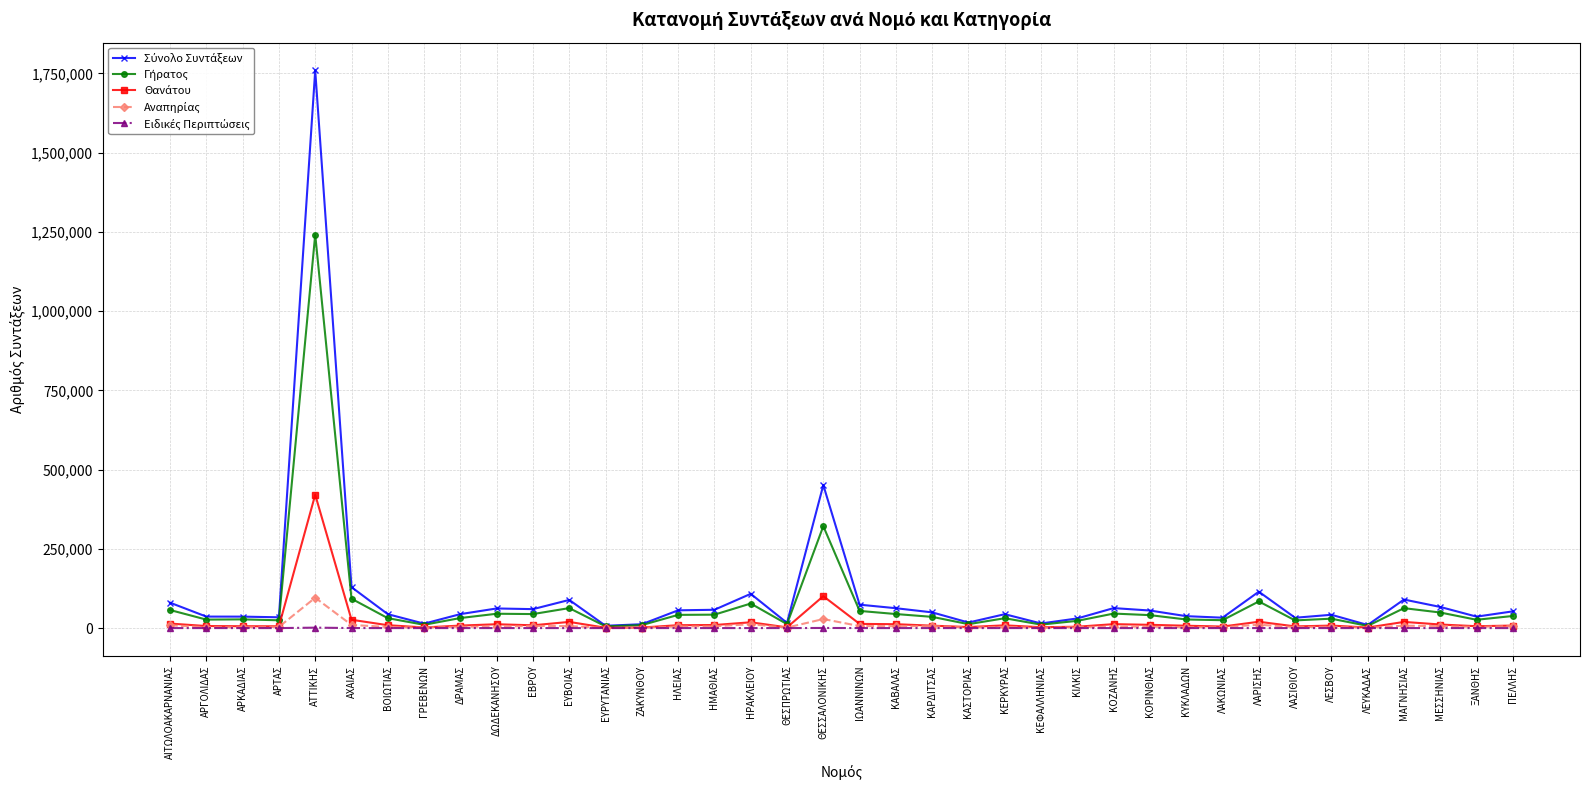

What is the label of the 34th point from the right?

ΑΤΤΙΚΗΣ